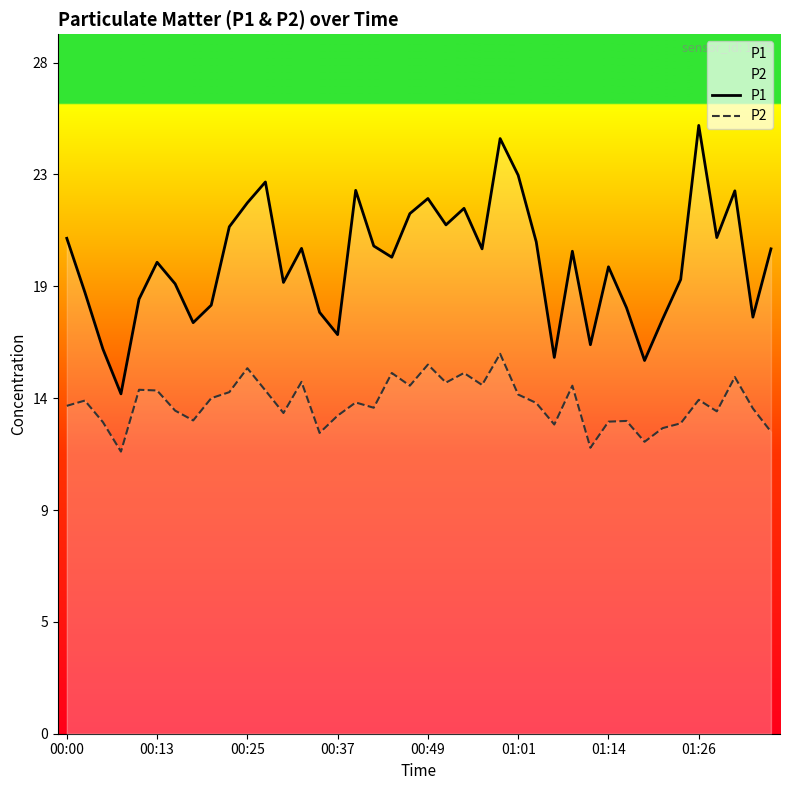

Where is P1 nearest to the value 19?

34